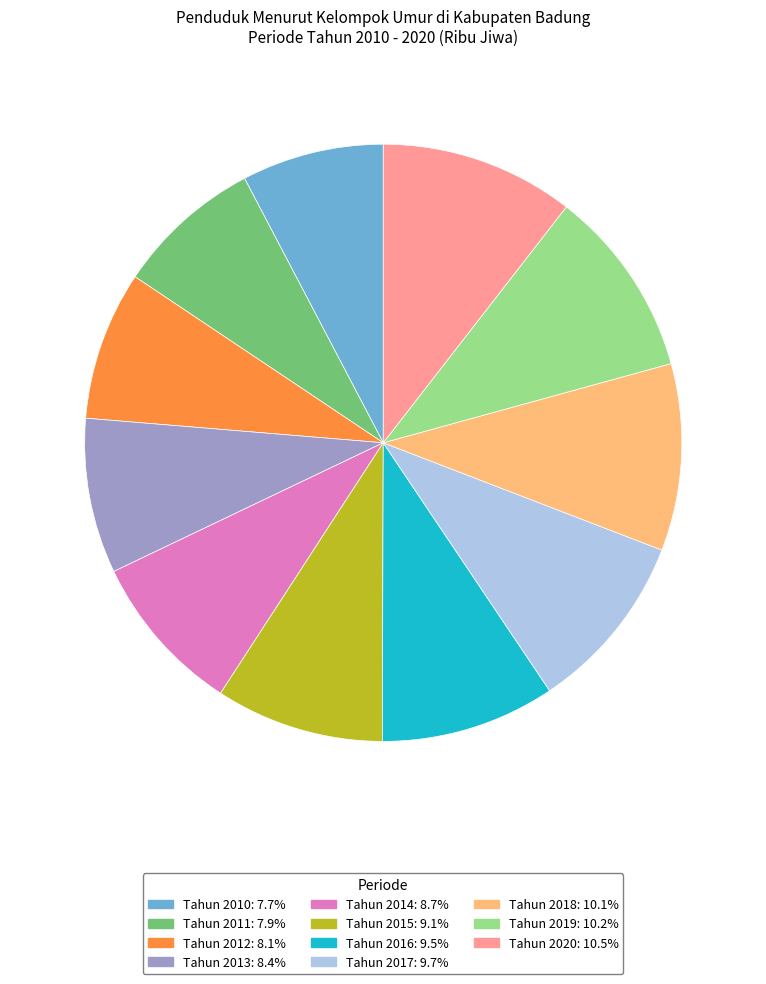

Does Tahun 2019 represent more than half of the total?

No